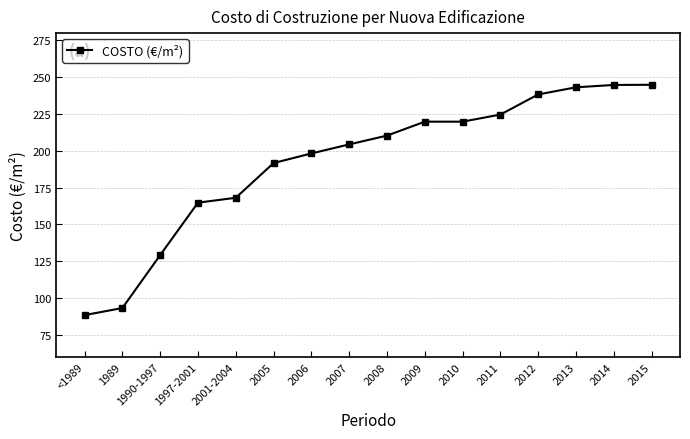

True or false: the data shows 86.4 at 2008.

False